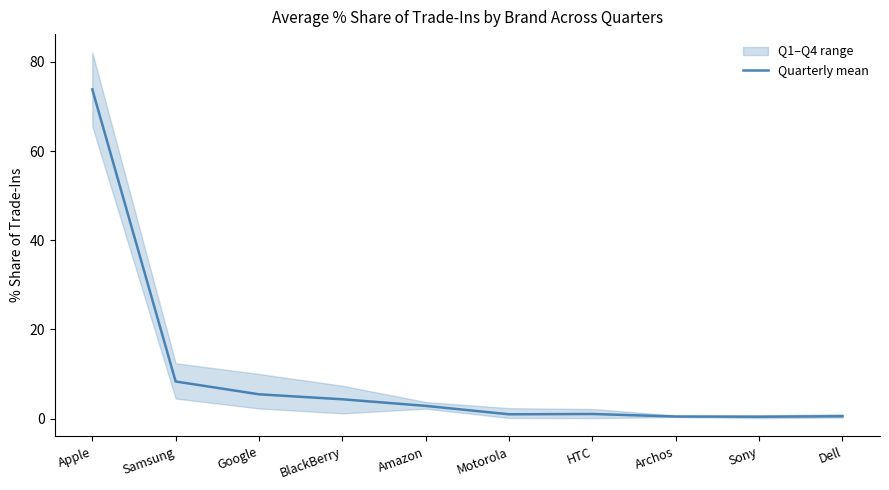

Read the value at Archos.

0.5